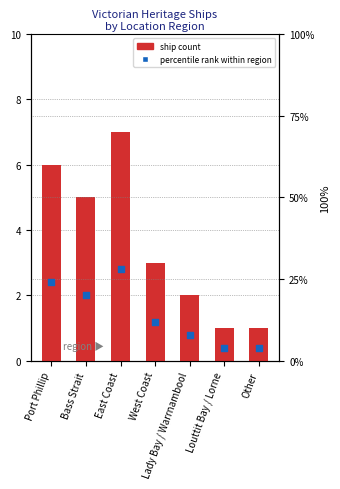

Which series contains the lowest Y value?

ship count